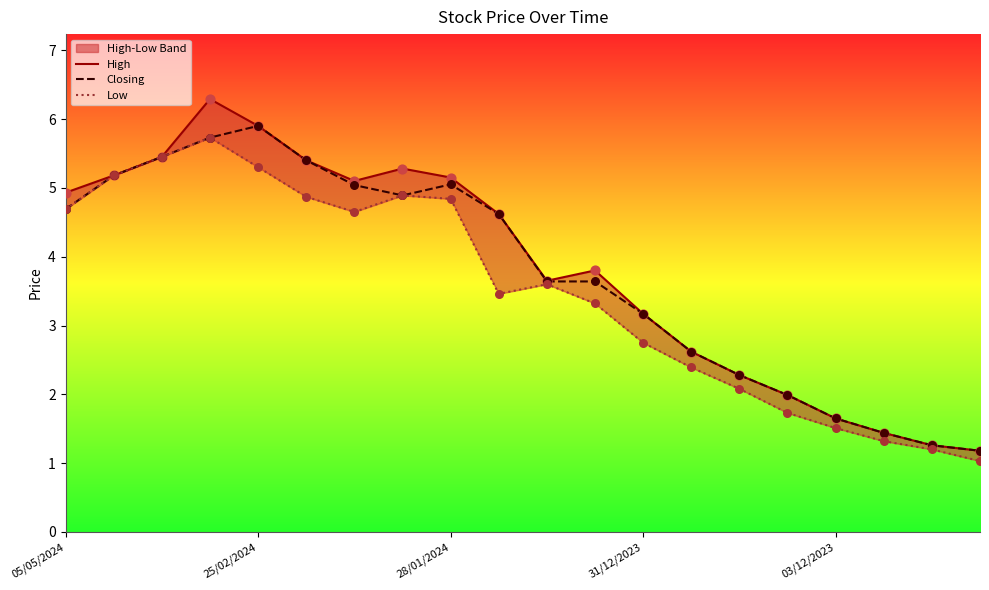

What is the total value across all series at 9?

12.7